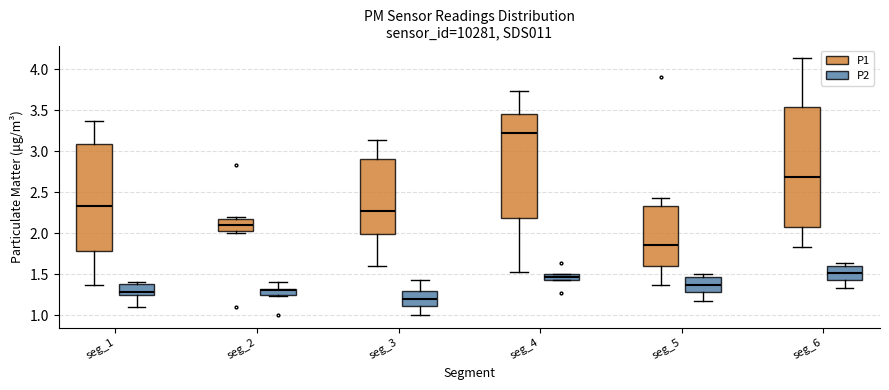

Which box has the highest median line?

seg_4 (P1)